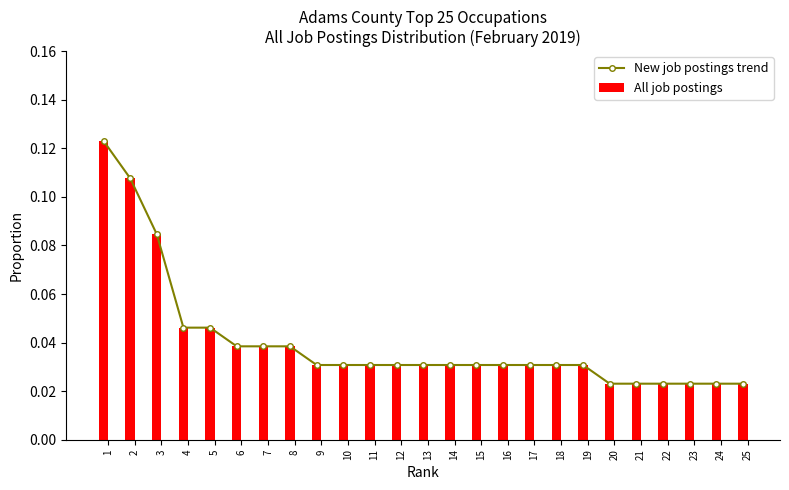

What is the sum of all All job postings values?

1.0